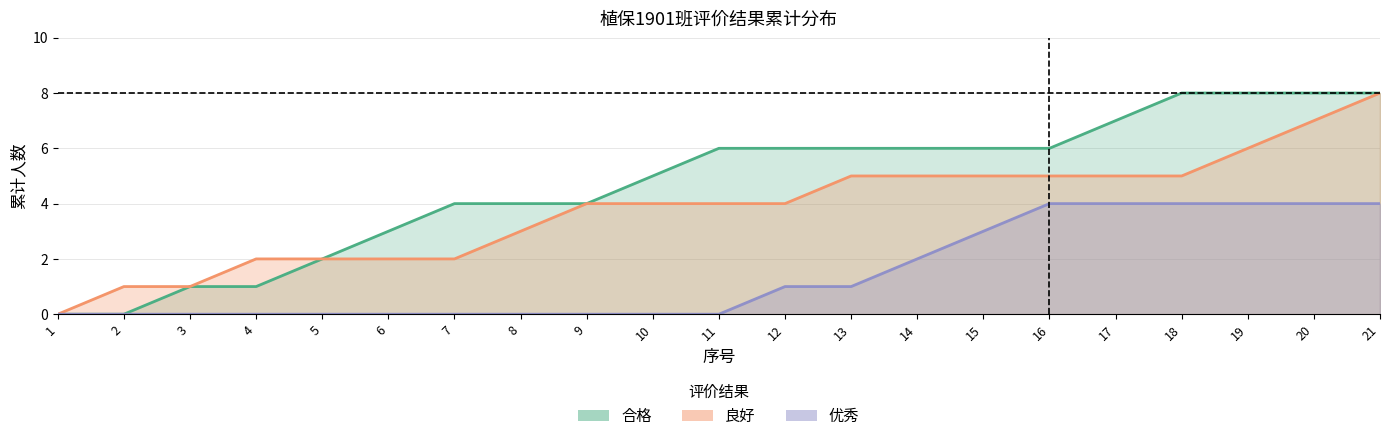

True or false: 合格_count and 良好_count intersect in this chart.

False